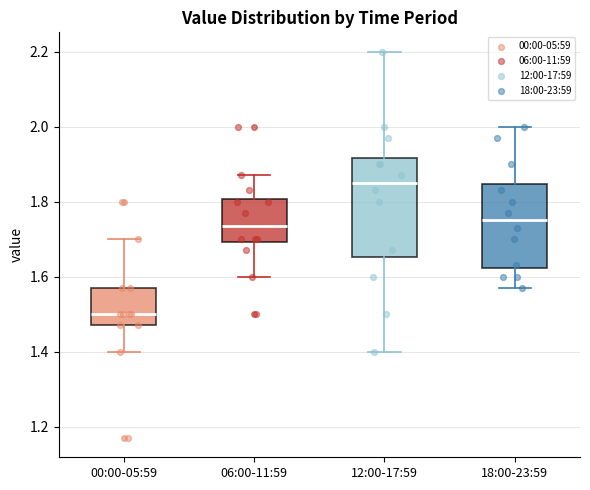

Reading left to right, transcribe this box plot: for each box, give where its median line is, the range the box spans, and where its two whiskers end, as read against the y-axis. The values are not printed on the chart, so give them approximately, as read against the axis.

00:00-05:59: median 1.50, box 1.48 to 1.58, whiskers 1.40 to 1.70
06:00-11:59: median 1.74, box 1.70 to 1.80, whiskers 1.60 to 1.88
12:00-17:59: median 1.86, box 1.66 to 1.92, whiskers 1.40 to 2.20
18:00-23:59: median 1.76, box 1.62 to 1.84, whiskers 1.58 to 2.00